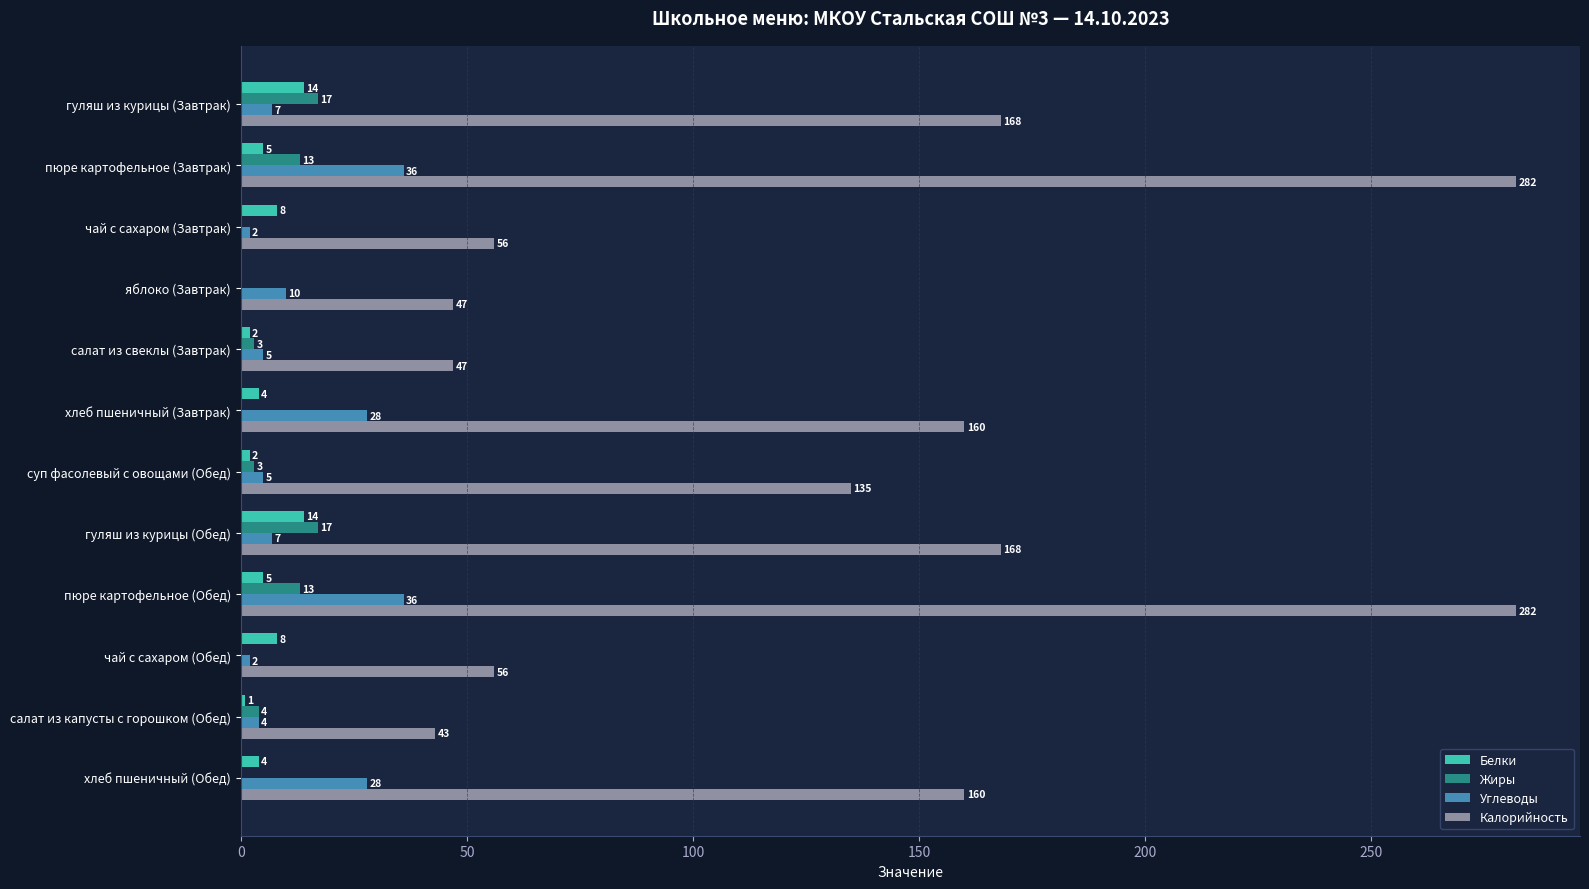

How many series are shown in this chart?

4